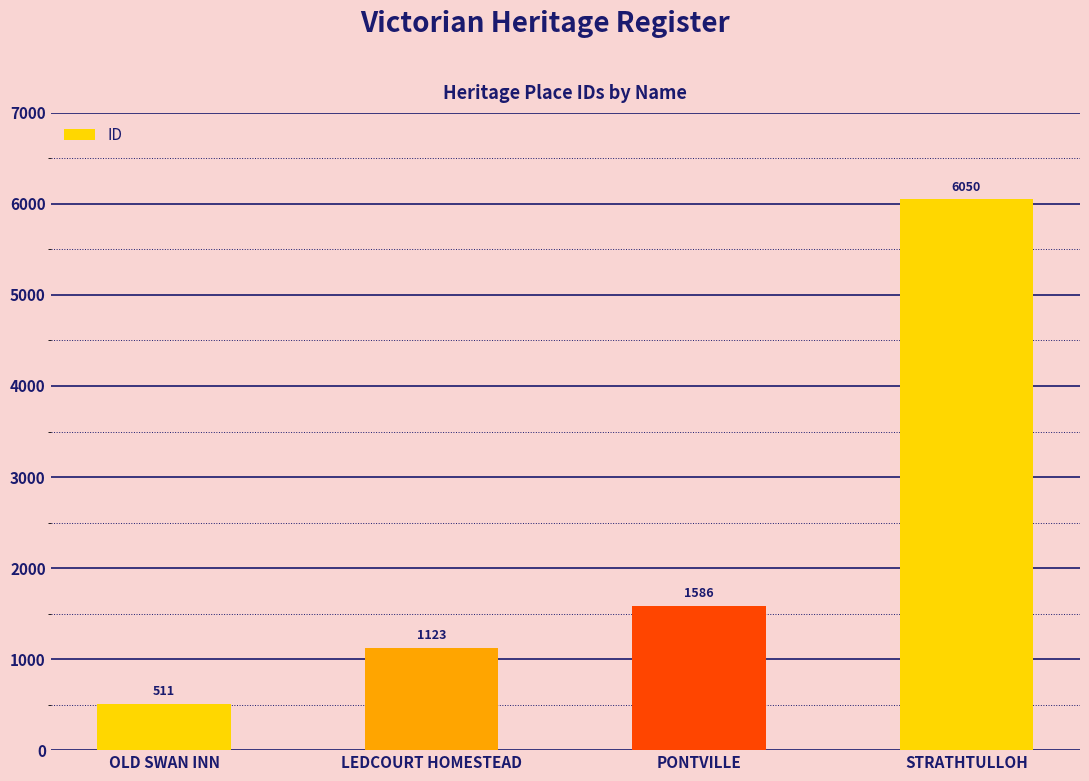

Which label corresponds to the largest value in the chart?

STRATHTULLOH